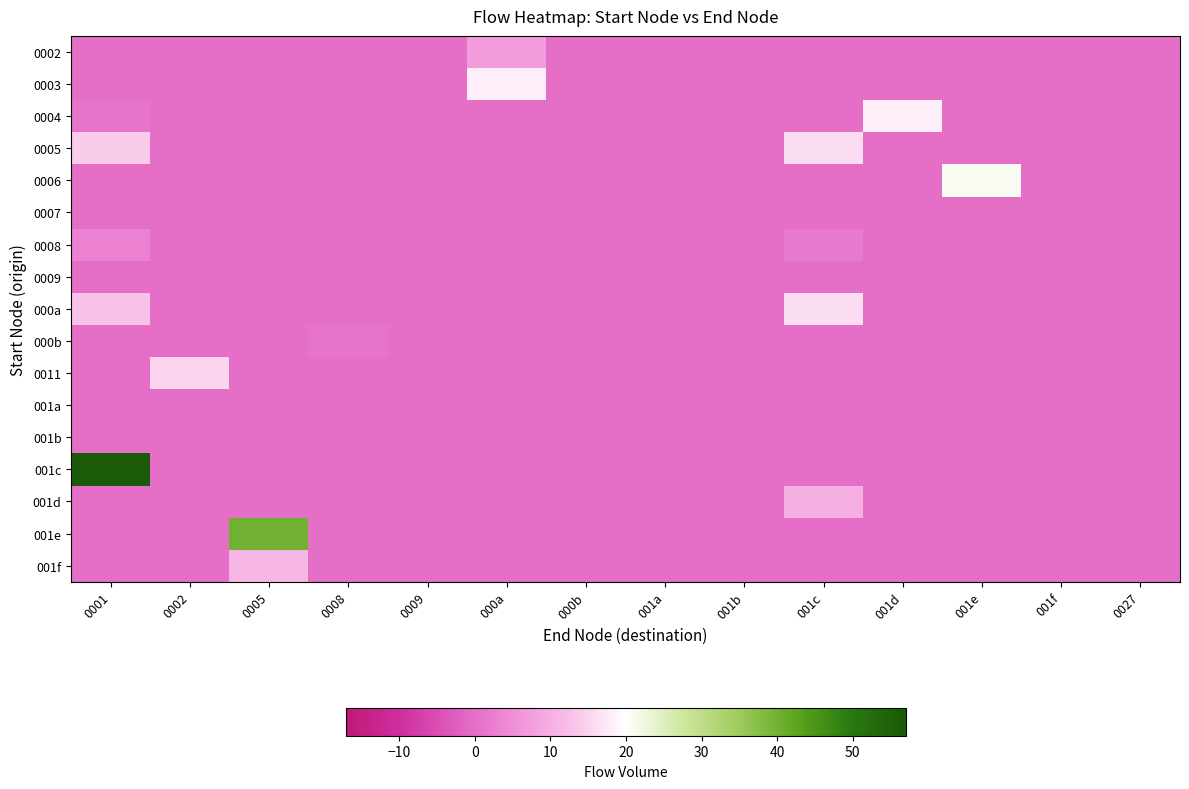

Reading left to right, extract all data points from this chart.

0002: 0001=0	0002=0	0005=0	0008=0	0009=0	000a=7	000b=0	001a=0	001b=0	001c=0	001d=0	001e=0	001f=0	0027=0
0003: 0001=0	0002=0	0005=0	0008=0	0009=0	000a=18	000b=0	001a=0	001b=0	001c=0	001d=0	001e=0	001f=0	0027=0
0004: 0001=1	0002=0	0005=0	0008=0	0009=0	000a=0	000b=0	001a=0	001b=0	001c=0	001d=18	001e=0	001f=0	0027=0
0005: 0001=14	0002=0	0005=0	0008=0	0009=0	000a=0	000b=0	001a=0	001b=0	001c=16	001d=0	001e=0	001f=0	0027=0
0006: 0001=0	0002=0	0005=0	0008=0	0009=0	000a=0	000b=0	001a=0	001b=0	001c=0	001d=0	001e=21	001f=0	0027=0
0007: 0001=0	0002=0	0005=0	0008=0	0009=0	000a=0	000b=0	001a=0	001b=0	001c=0	001d=0	001e=0	001f=0	0027=0
0008: 0001=3	0002=0	0005=0	0008=0	0009=0	000a=0	000b=0	001a=0	001b=0	001c=2	001d=0	001e=0	001f=0	0027=0
0009: 0001=0	0002=0	0005=0	0008=0	0009=0	000a=0	000b=0	001a=0	001b=0	001c=0	001d=0	001e=0	001f=0	0027=0
000a: 0001=13	0002=0	0005=0	0008=0	0009=0	000a=0	000b=0	001a=0	001b=0	001c=16	001d=0	001e=0	001f=0	0027=0
000b: 0001=0	0002=0	0005=0	0008=1	0009=0	000a=0	000b=0	001a=0	001b=0	001c=0	001d=0	001e=0	001f=0	0027=0
0011: 0001=0	0002=15	0005=0	0008=0	0009=0	000a=0	000b=0	001a=0	001b=0	001c=0	001d=0	001e=0	001f=0	0027=0
001a: 0001=0	0002=0	0005=0	0008=0	0009=0	000a=0	000b=0	001a=0	001b=0	001c=0	001d=0	001e=0	001f=0	0027=0
001b: 0001=0	0002=0	0005=0	0008=0	0009=0	000a=0	000b=0	001a=0	001b=0	001c=0	001d=0	001e=0	001f=0	0027=0
001c: 0001=57	0002=0	0005=0	0008=0	0009=0	000a=0	000b=0	001a=0	001b=0	001c=0	001d=0	001e=0	001f=0	0027=0
001d: 0001=0	0002=0	0005=0	0008=0	0009=0	000a=0	000b=0	001a=0	001b=0	001c=10	001d=0	001e=0	001f=0	0027=0
001e: 0001=0	0002=0	0005=40	0008=0	0009=0	000a=0	000b=0	001a=0	001b=0	001c=0	001d=0	001e=0	001f=0	0027=0
001f: 0001=0	0002=0	0005=11	0008=0	0009=0	000a=0	000b=0	001a=0	001b=0	001c=0	001d=0	001e=0	001f=0	0027=0